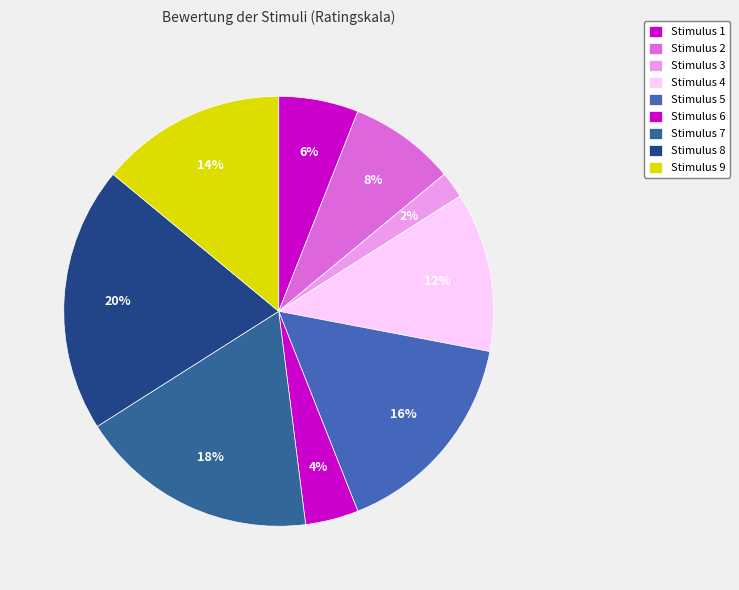

How many segments does this pie chart have?

9